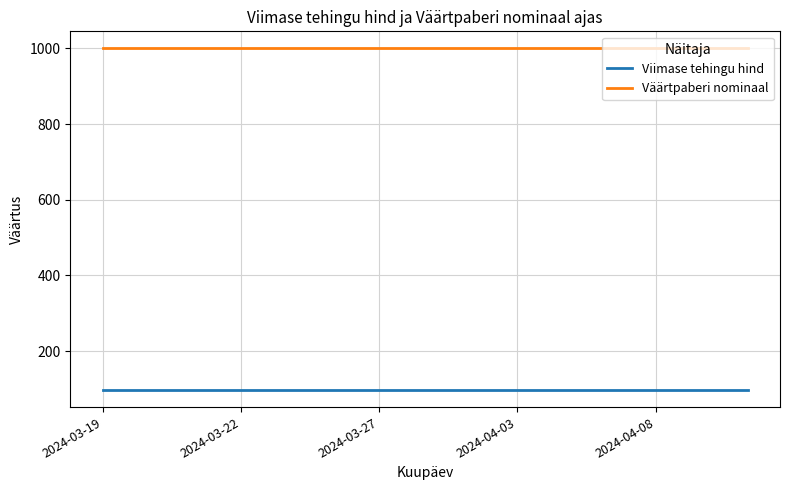

True or false: Väärtpaberi nominaal and Viimase tehingu hind cross at least once.

False